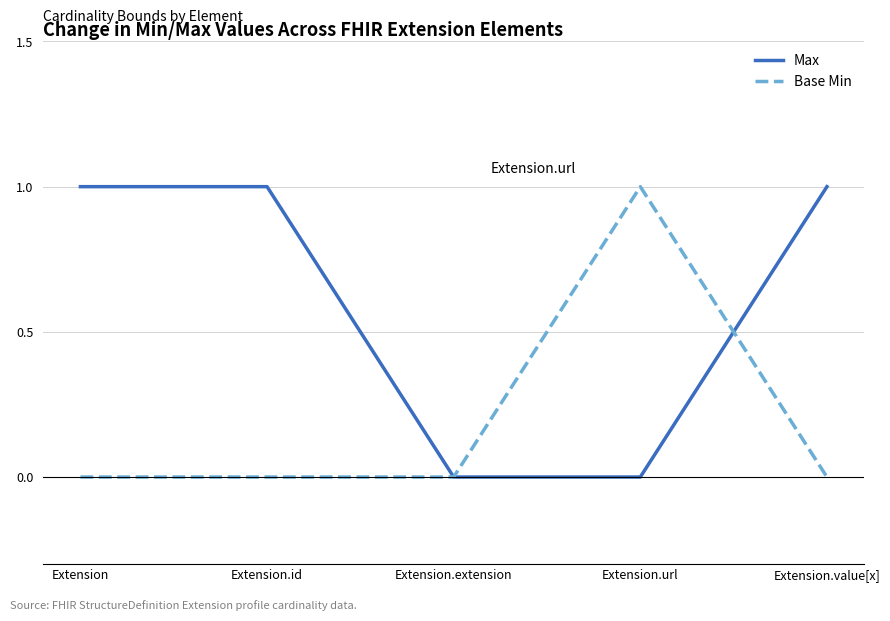

At Extension.id, list the series in order from largest to smallest.

Max, Base Min